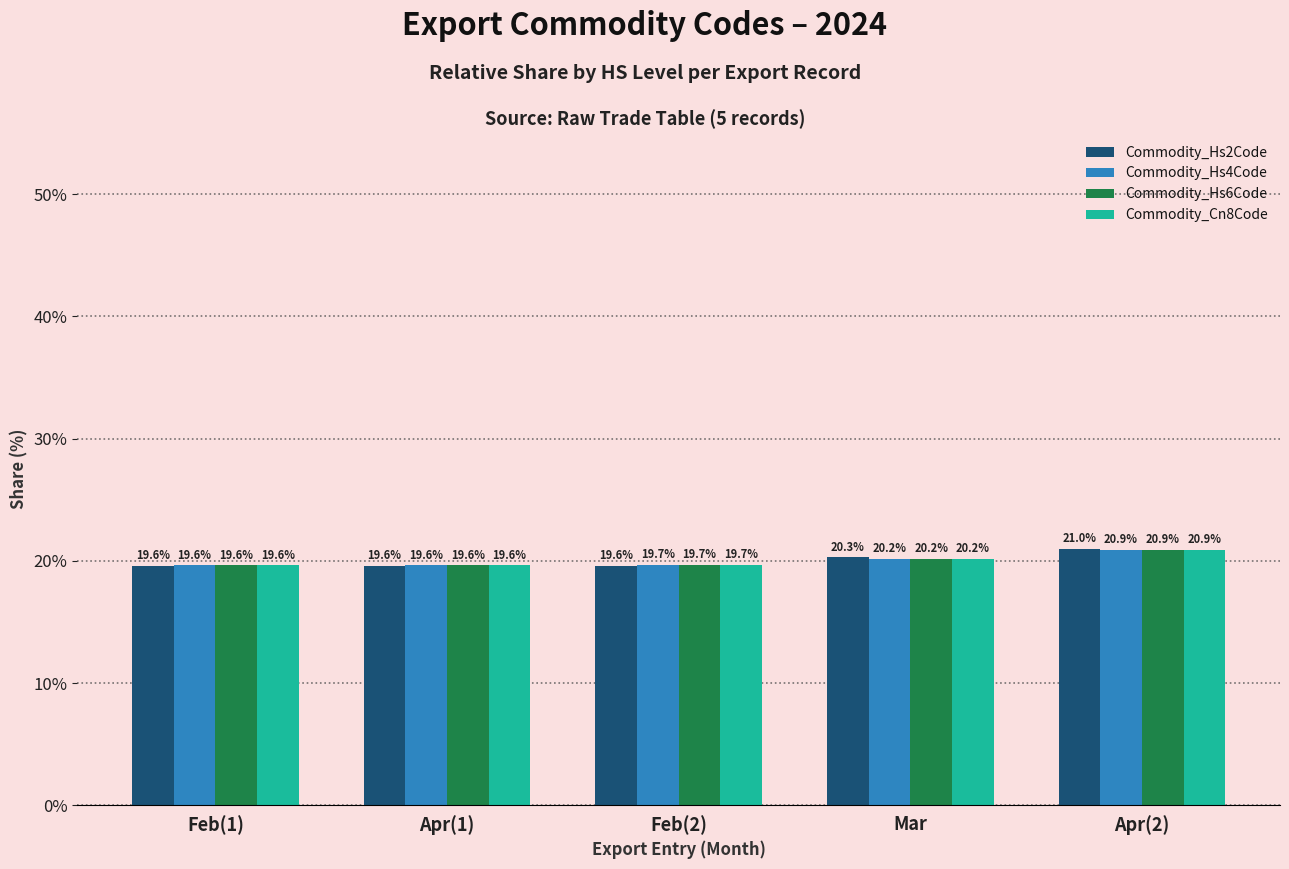

What is the difference between the Commodity_Hs4Code values at Apr(2) and Apr(1)?

1.3